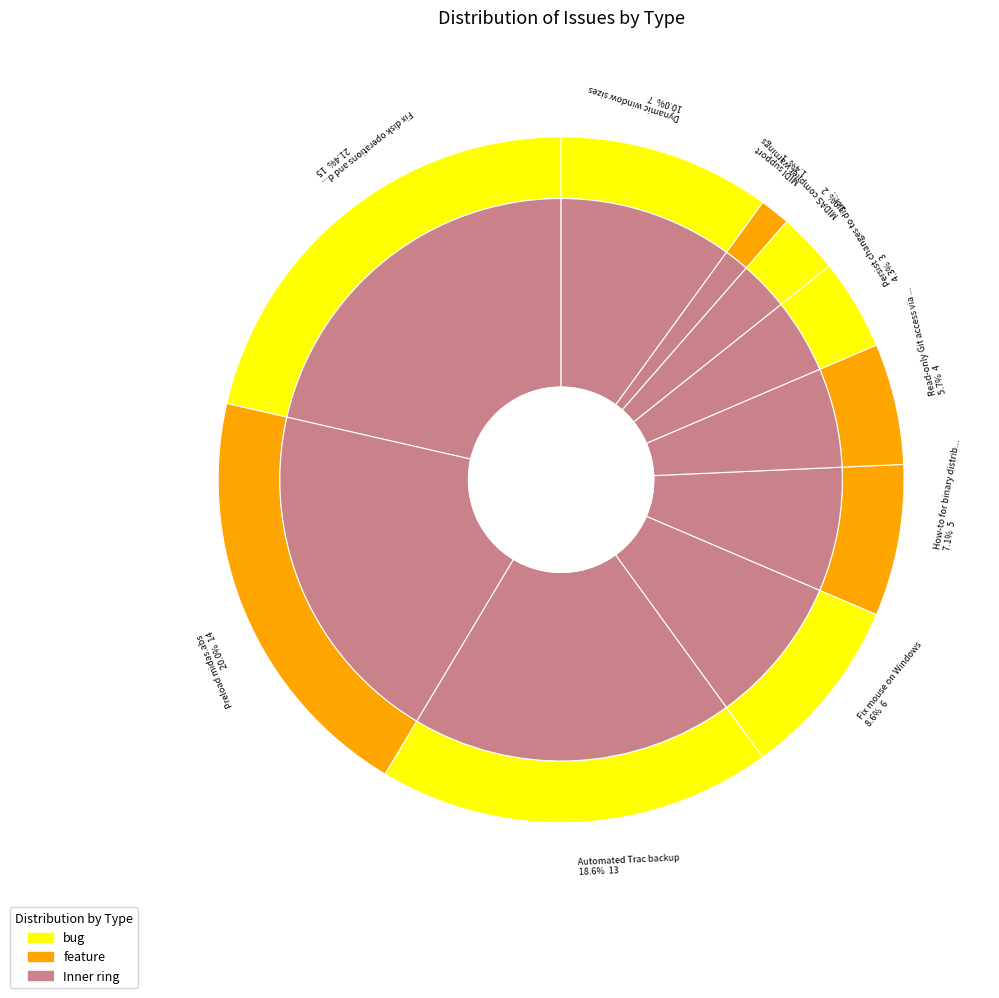

How many segments does this pie chart have?

10